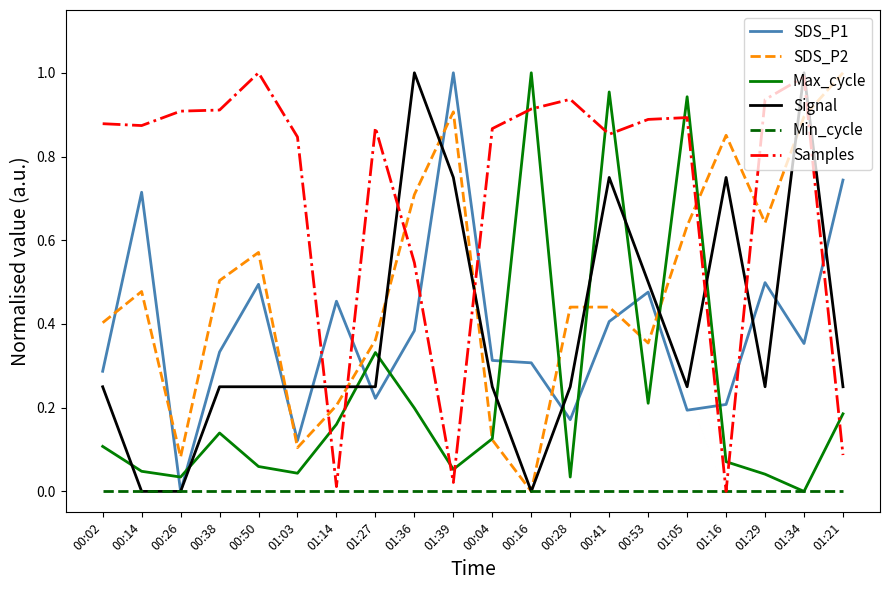

Which category has the highest value in the Max_cycle series?

00:16